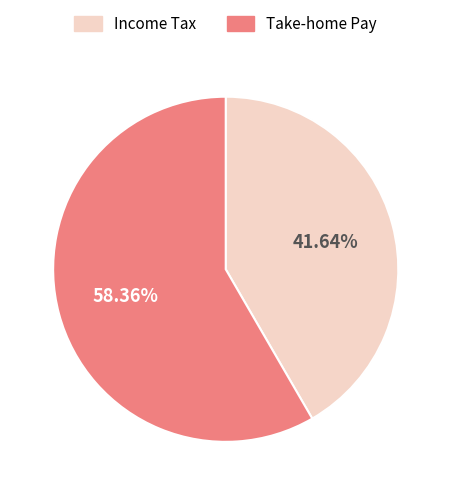

Is the sum of Income Tax and Take-home Pay greater than half?

Yes